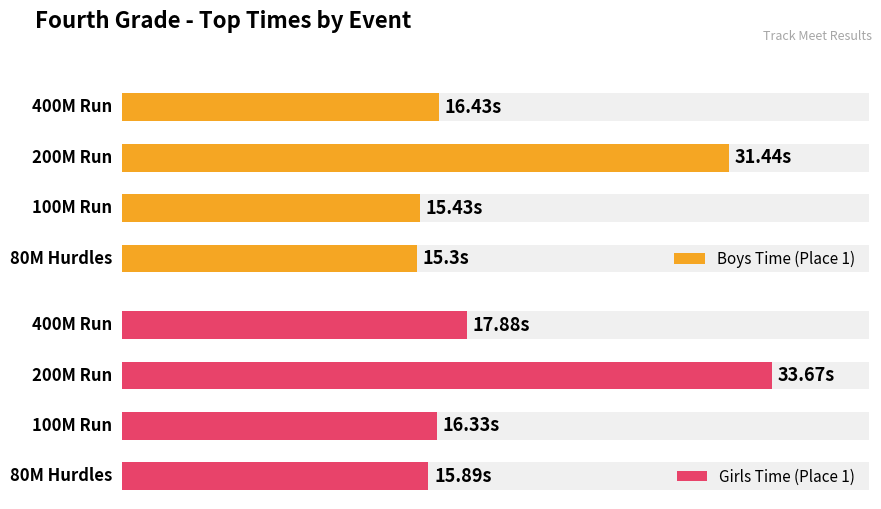

What are all the series names shown in the legend?

Boys Time (Place 1), Girls Time (Place 1)